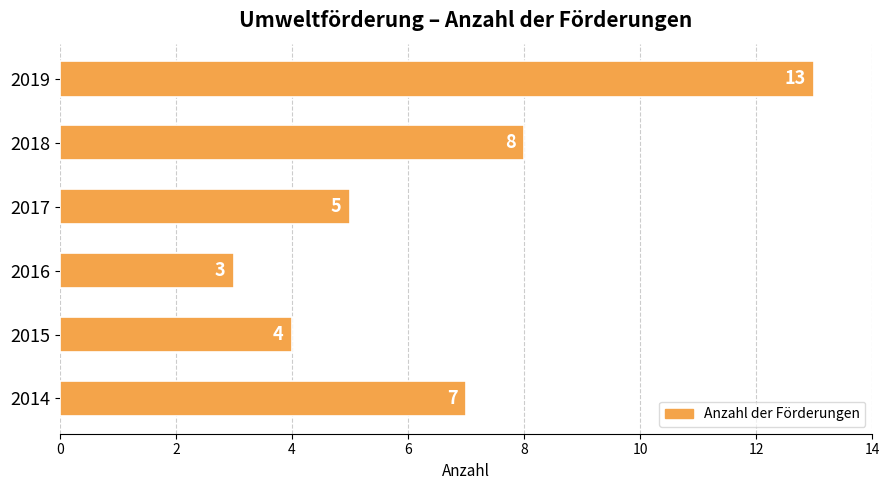

At which category does the chart reach its peak across all series?

2019